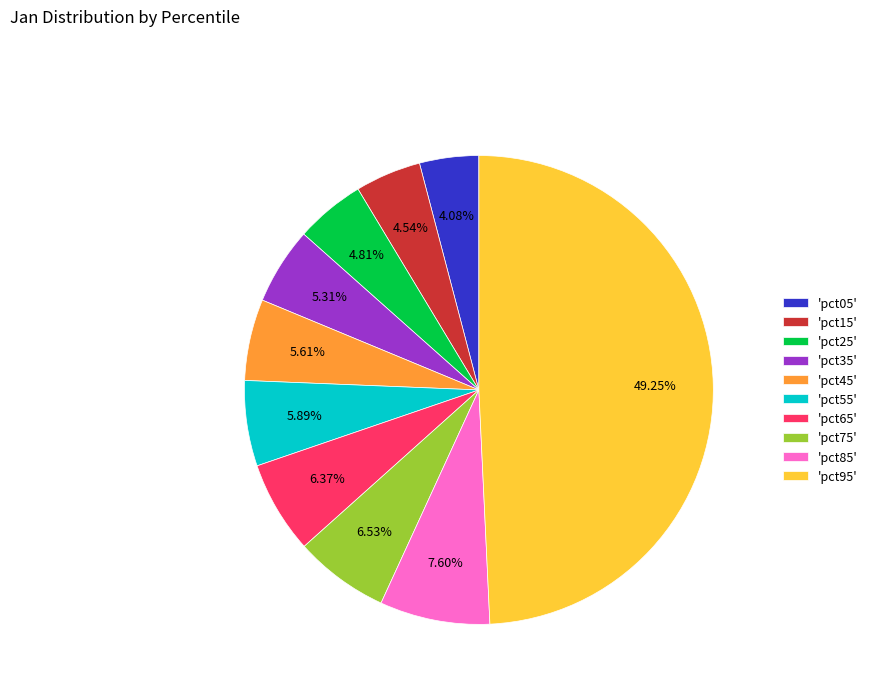

Does 'pct75' account for over 50% of the chart?

No